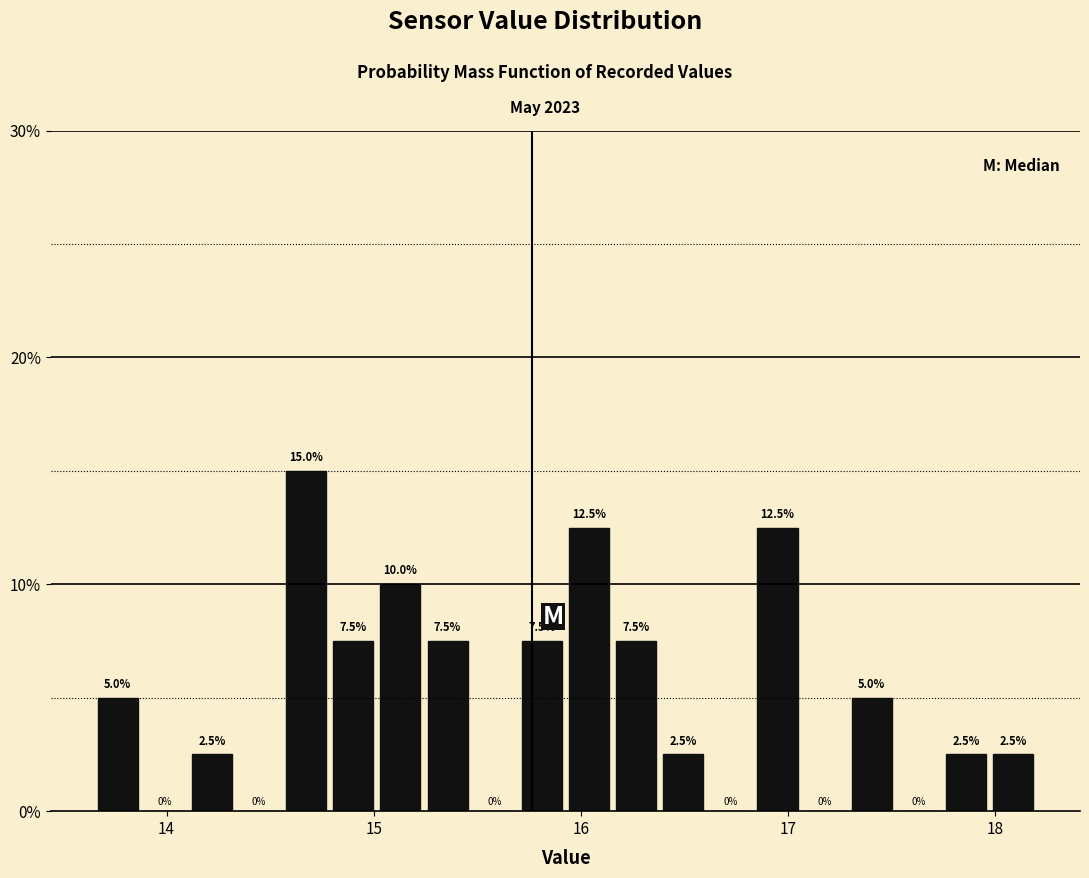

Read against the x-axis, roughly where is the centre of the tallest bar?

14.7